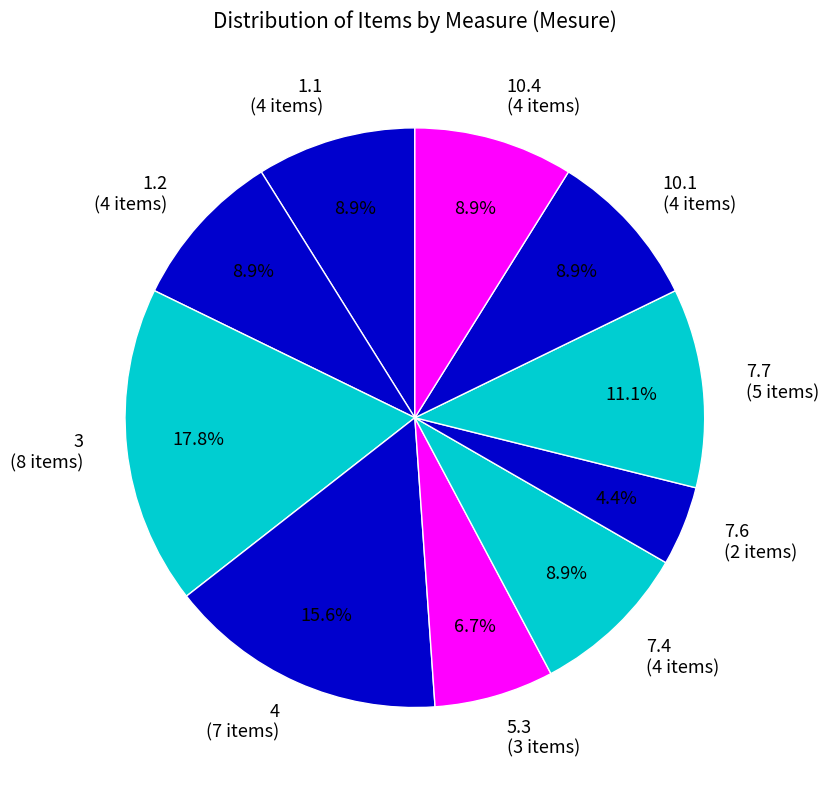

The 5.3 slice represents 7% of the pie. True or false?

True